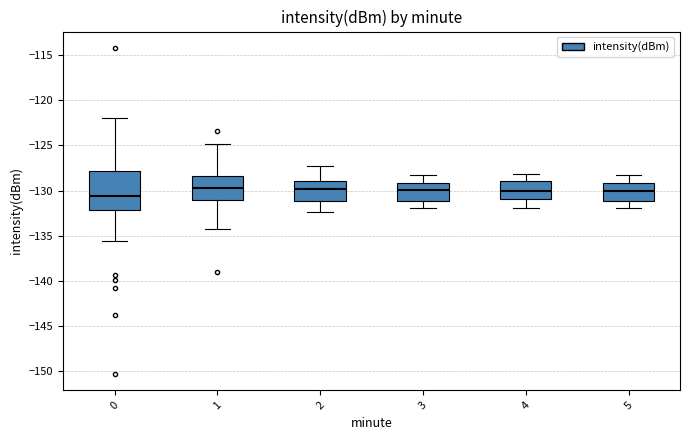

Reading left to right, read every box against the y-axis: the position of its median line, the range the box covers, and the ends of its whiskers. The values are not printed on the chart, so give them approximately, as read against the axis.

0: median -130.5, box -132.0 to -128.0, whiskers -135.5 to -122.0
1: median -129.5, box -131.0 to -128.5, whiskers -134.0 to -125.0
2: median -130.0, box -131.0 to -129.0, whiskers -132.5 to -127.5
3: median -130.0, box -131.0 to -129.0, whiskers -132.0 to -128.5
4: median -130.0, box -131.0 to -129.0, whiskers -132.0 to -128.0
5: median -130.0, box -131.0 to -129.0, whiskers -132.0 to -128.5